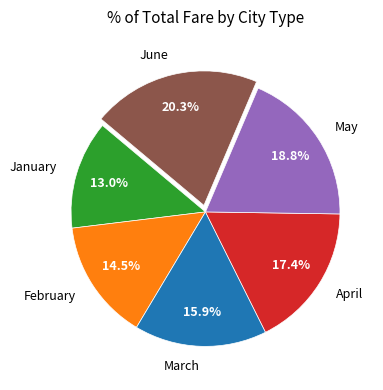

How much of the chart is everything except May?

81.2%